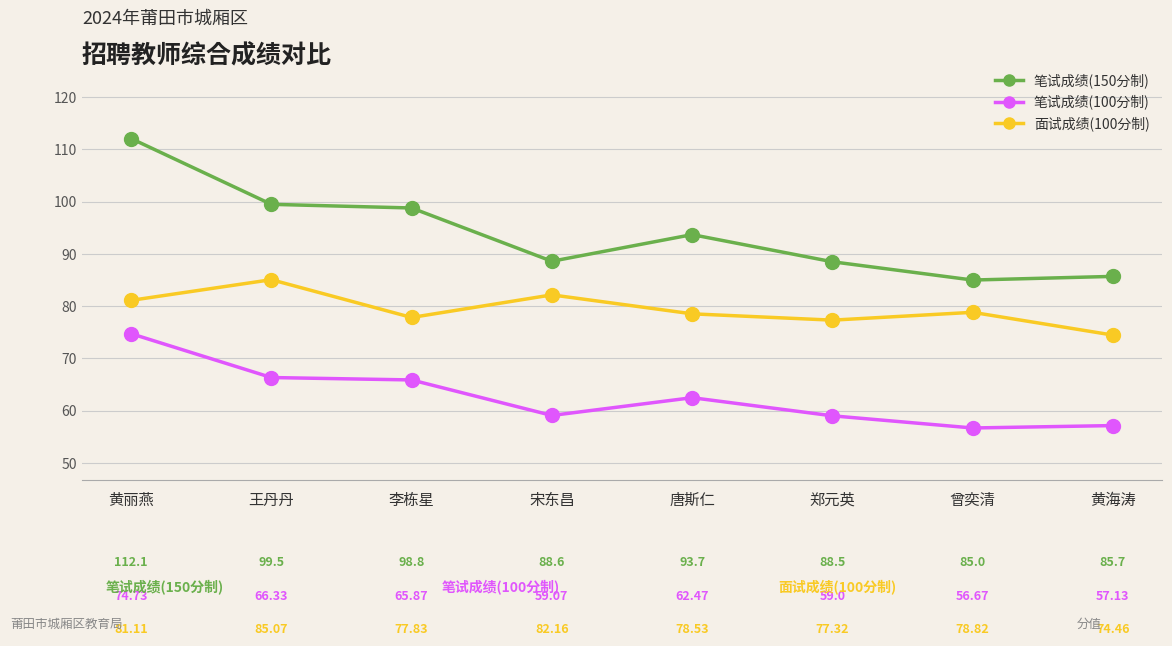

At which label does 面试成绩(100分制) first exceed 78?

黄丽燕